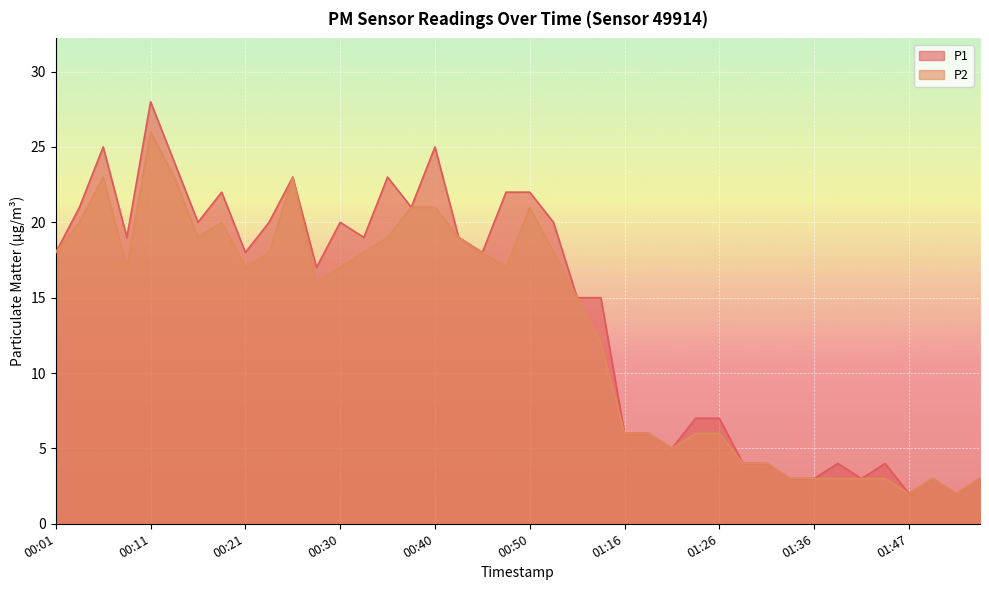

In P1, how many points are higher than both neighbors (excluding endpoints)?

10